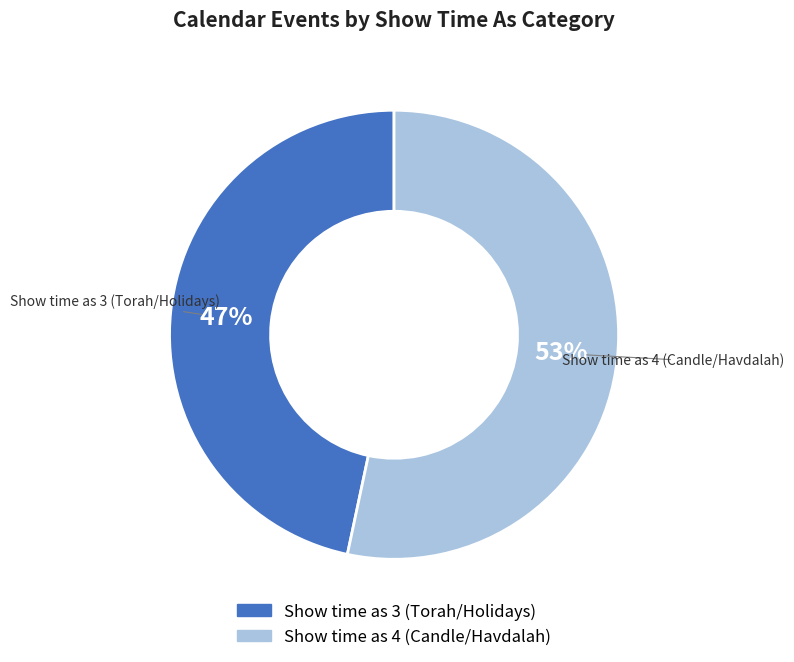

To the nearest percent, what is the average slice percentage?

50%